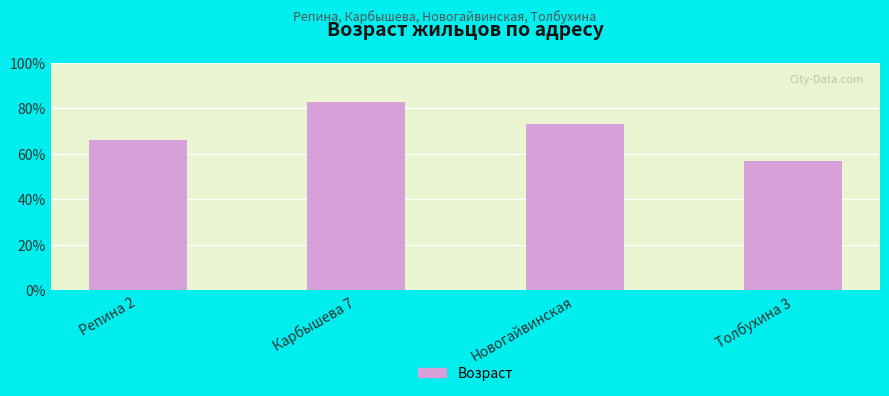

What is the average value?

70